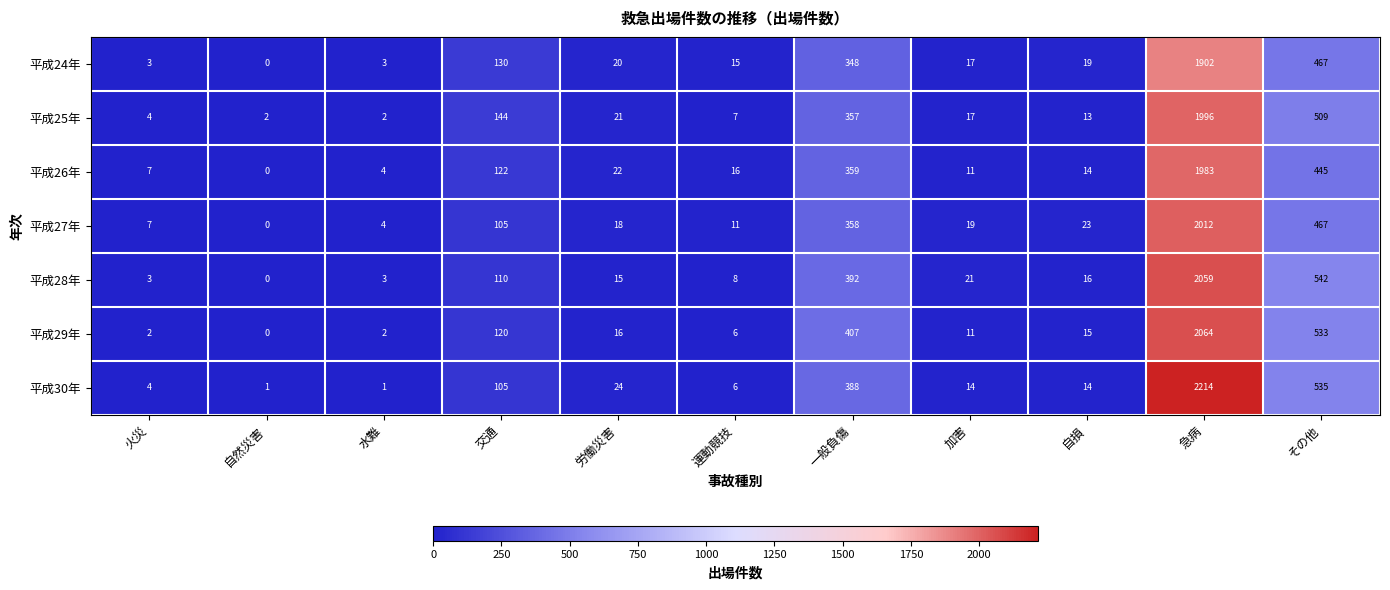

What is the total value across all series at 交通?

836